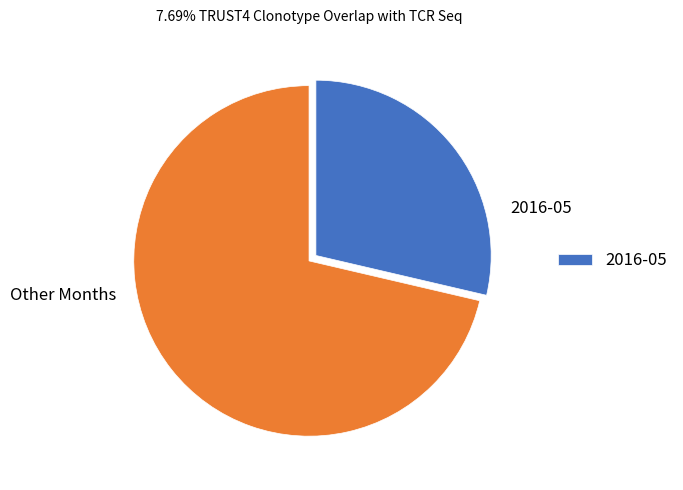

What is the majority slice?

Other Months